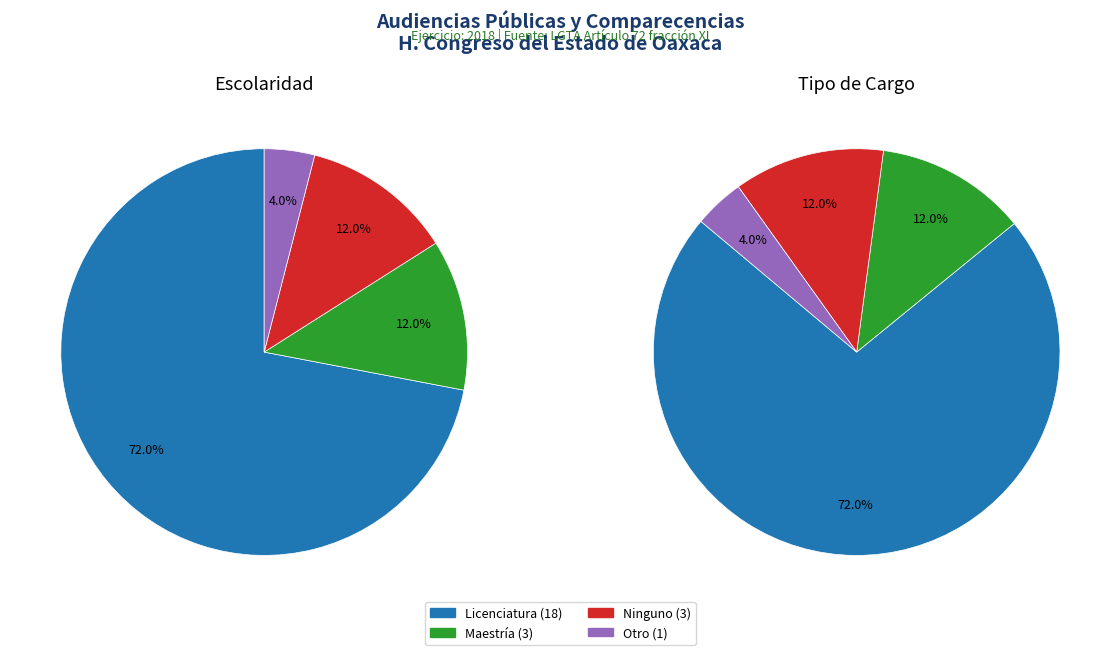

True or false: Otro accounts for 4% of the total.

True